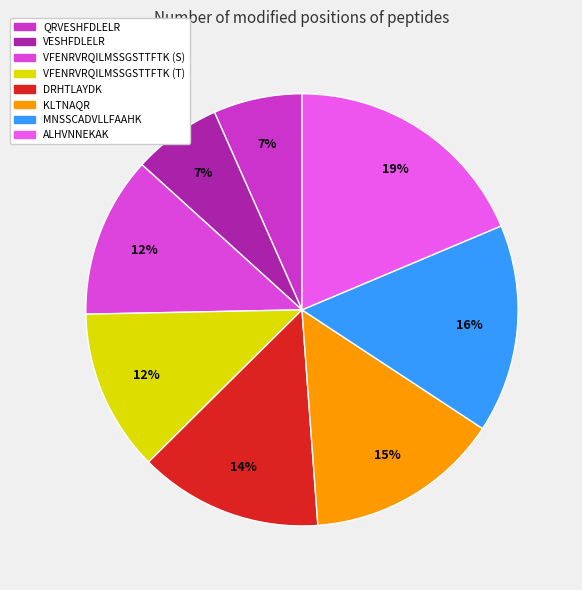

To the nearest percent, what is the combined percentage of VESHFDLELR and ALHVNNEKAK?

25%